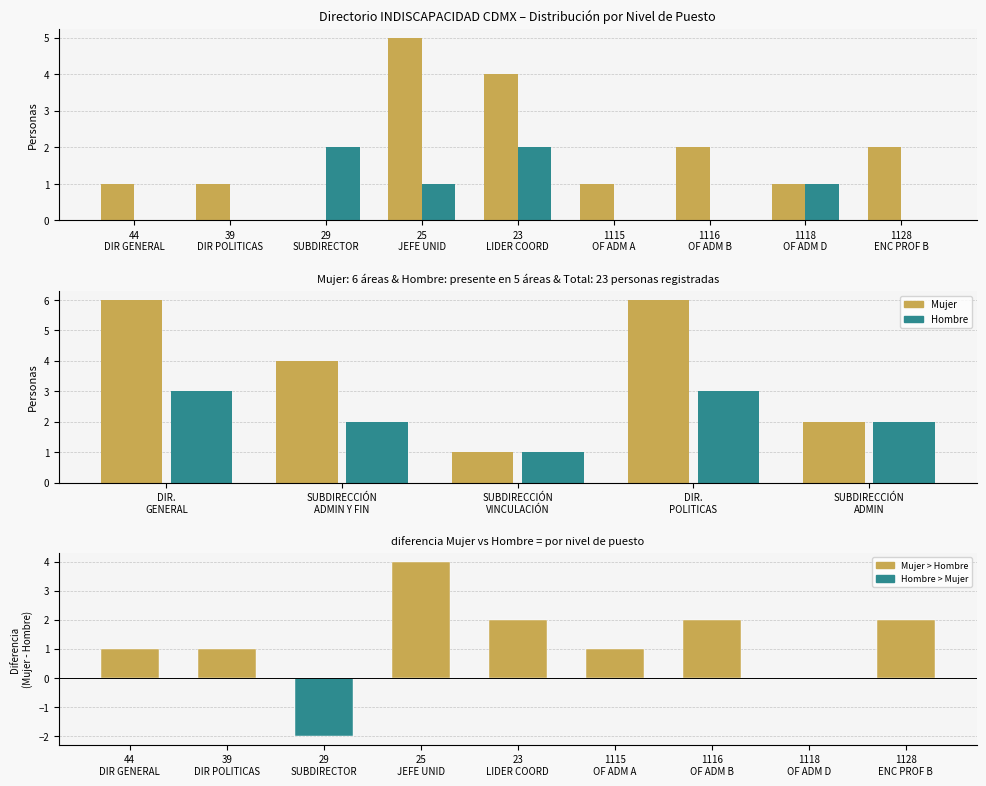

List the series in order of their peak value, highest first.

Mujer, Hombre